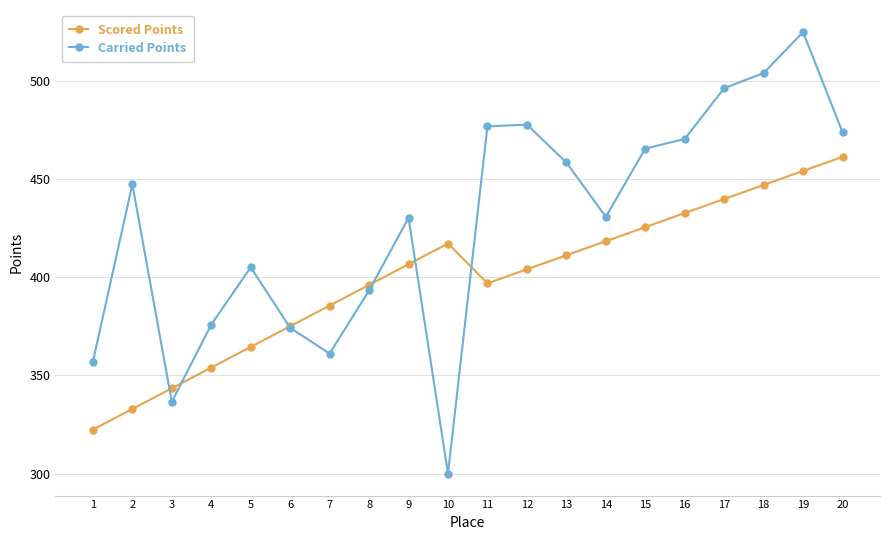

Read the Scored Points value at 16.

432.6